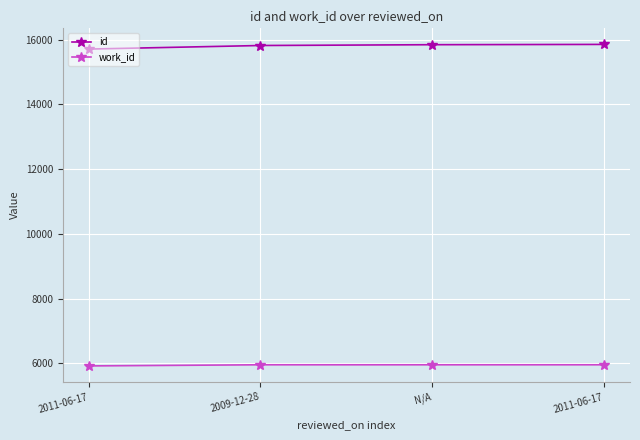

True or false: id and work_id intersect in this chart.

False